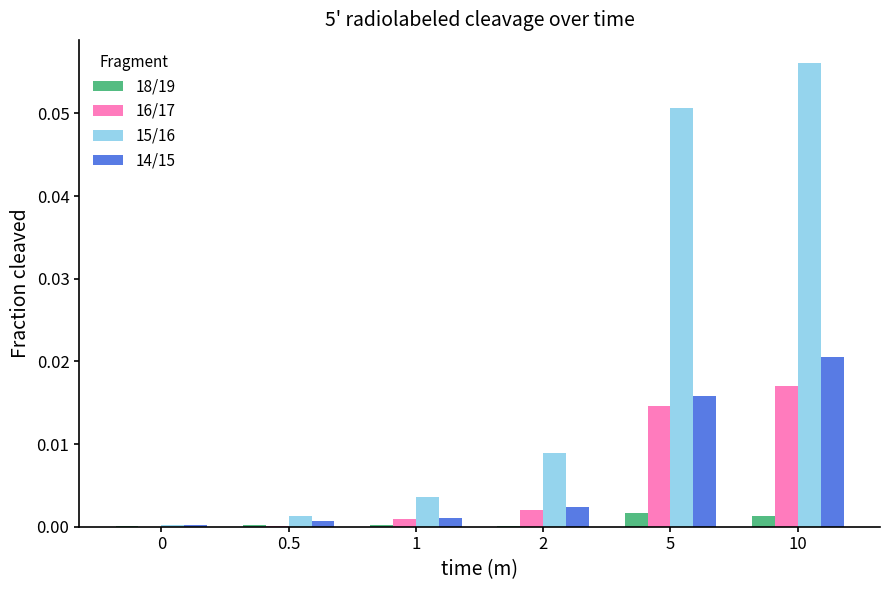

True or false: 14/15 has a value of 0.0 at 2.

True